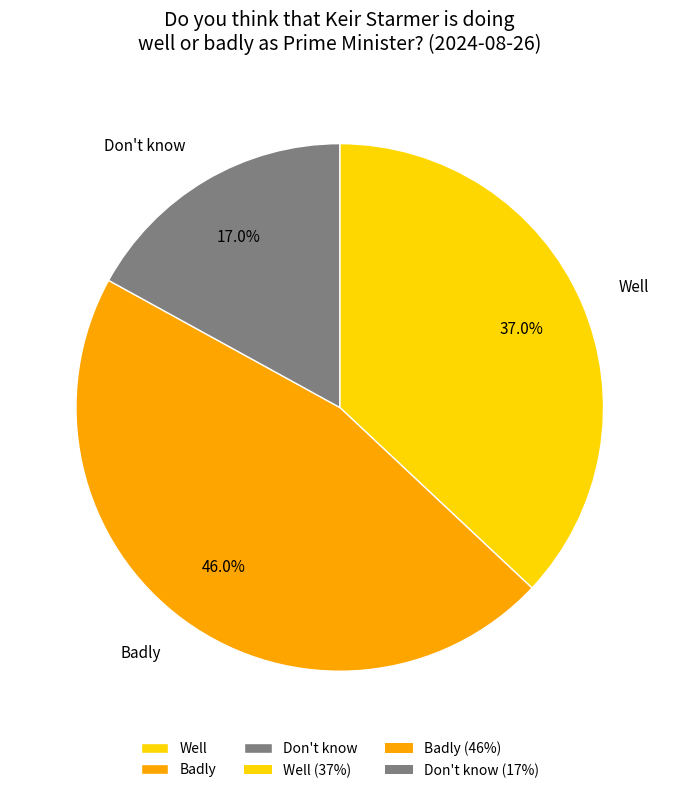

Which category has the smallest portion of the pie?

Don't know